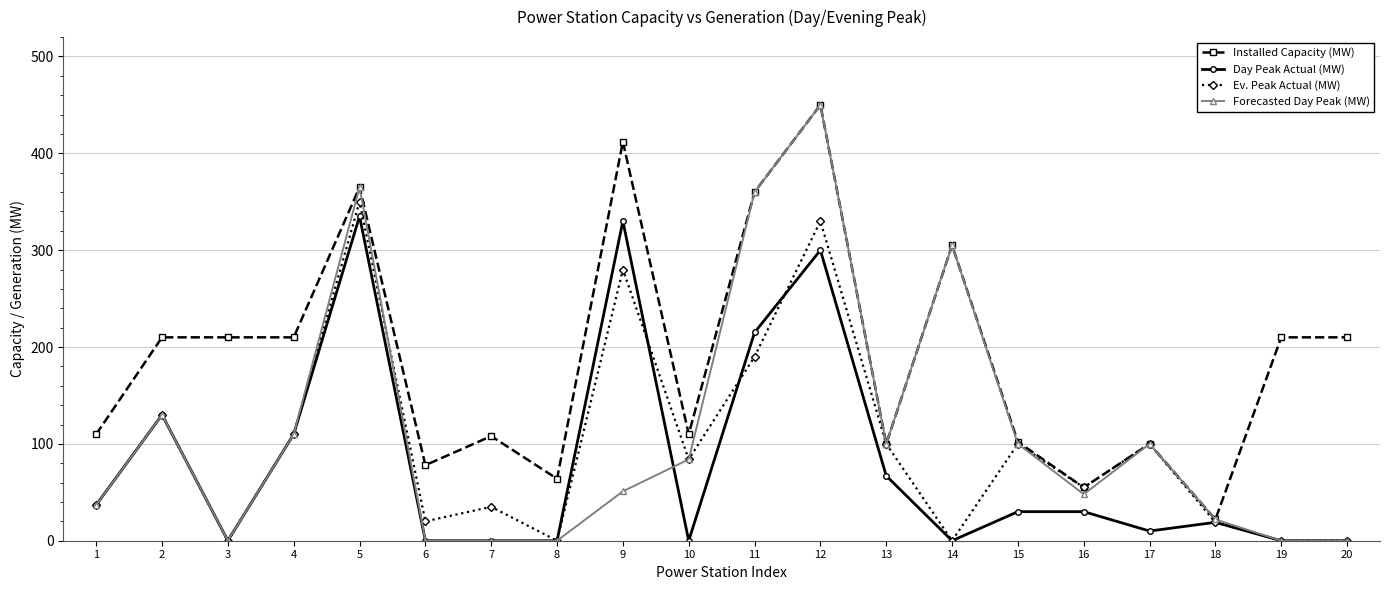

How many data points does each series have?

20